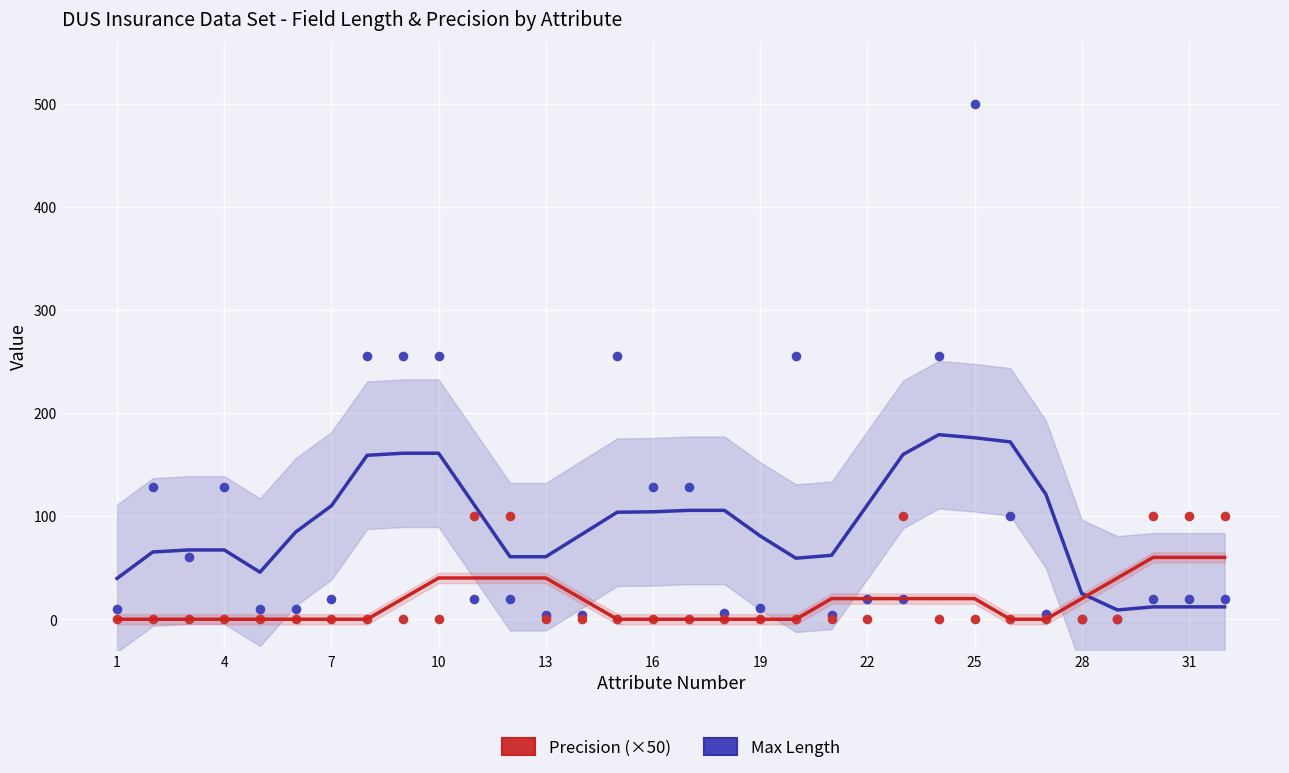

Which series has the largest total across all categories?

Max Length